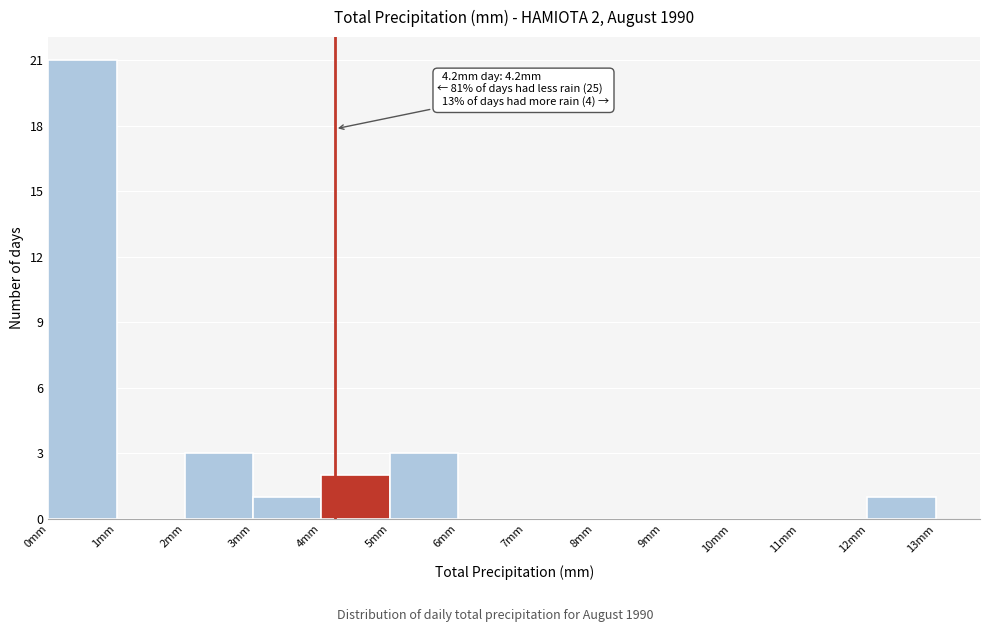

Which range on the x-axis has the tallest bar?

0 to 1